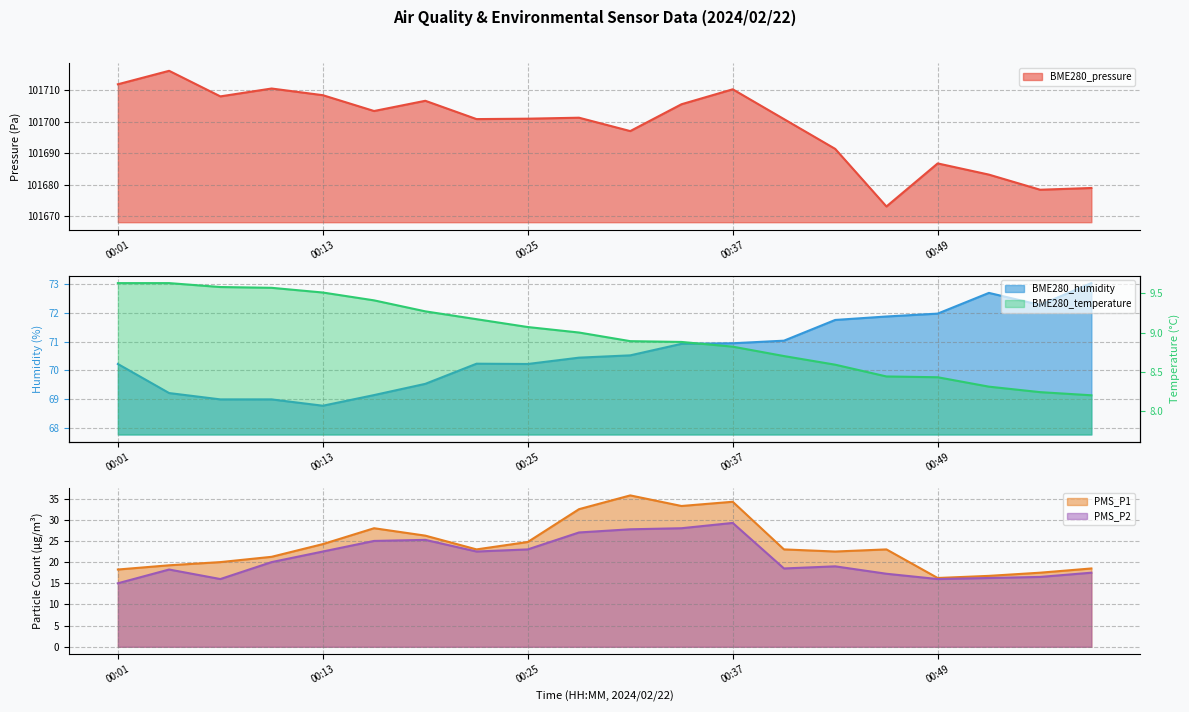

Where is the first local maximum for BME280_pressure?

00:04